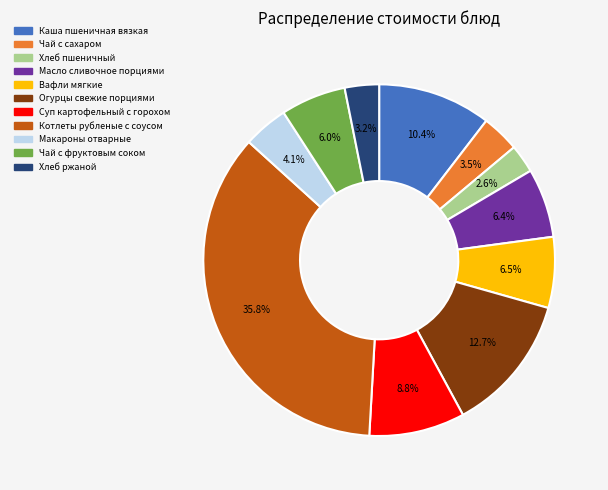

To the nearest percent, what is the difference between the largest and smallest slice percentages?

33%